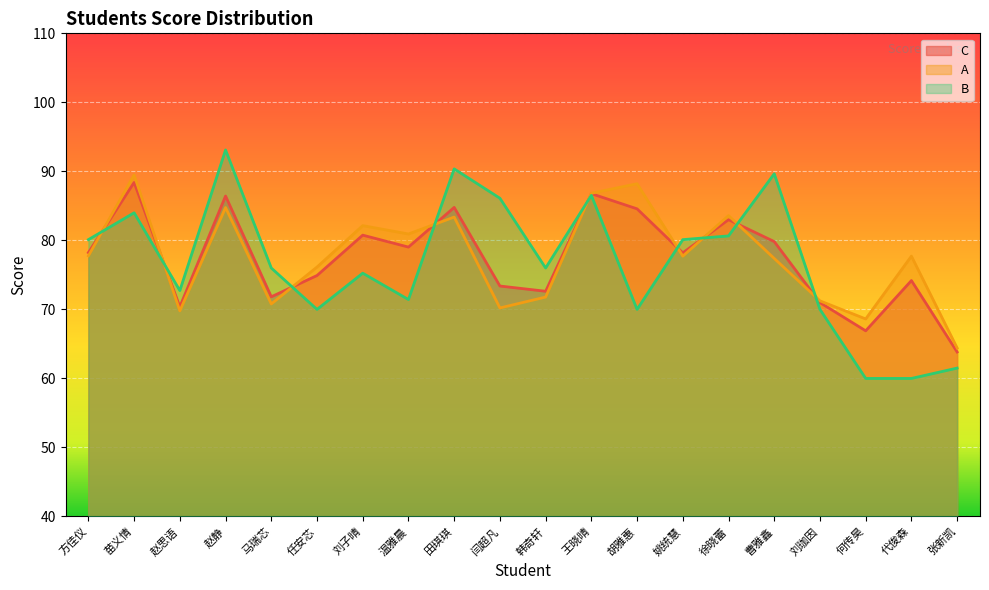

Reading left to right, extract all data points from this chart.

C: 方佳仪=78.2	苗义情=88.4	赵思语=70.4	赵静=86.4	马瑞芯=71.8	任安芯=74.9	刘子晴=80.8	温雅晨=79.0	田琪琪=84.8	闫超凡=73.4	韩奇轩=72.6	王晓晴=86.8	胡雅惠=84.6	姚统慧=78.2	徐晓蕾=83.0	曹雅鑫=79.8	刘珈因=71.0	何传昊=66.9	代俊森=74.2	张新凯=63.8
A: 方佳仪=77.8	苗义情=89.5	赵思语=69.8	赵静=84.8	马瑞芯=70.8	任安芯=76.1	刘子晴=82.1	温雅晨=80.9	田琪琪=83.4	闫超凡=70.2	韩奇轩=71.8	王晓晴=86.8	胡雅惠=88.2	姚统慧=77.7	徐晓蕾=83.6	曹雅鑫=77.4	刘珈因=71.2	何传昊=68.6	代俊森=77.7	张新凯=64.4
B: 方佳仪=80.1	苗义情=84.0	赵思语=72.7	赵静=93.1	马瑞芯=76.0	任安芯=70.0	刘子晴=75.2	温雅晨=71.4	田琪琪=90.4	闫超凡=86.1	韩奇轩=76.0	王晓晴=86.5	胡雅惠=70.0	姚统慧=80.1	徐晓蕾=80.7	曹雅鑫=89.7	刘珈因=70.0	何传昊=60.0	代俊森=60.0	张新凯=61.5